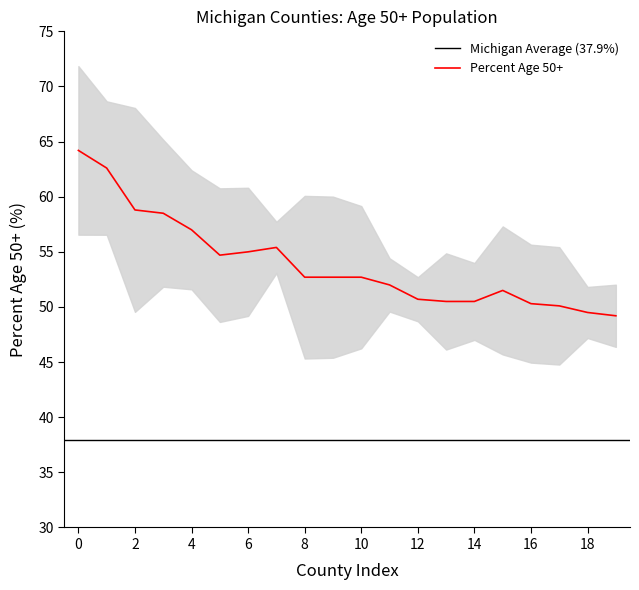

What is the change in value from 16 to 17?

-0.2